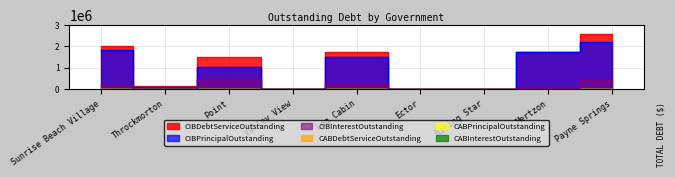

How many categories are shown in the chart?

9